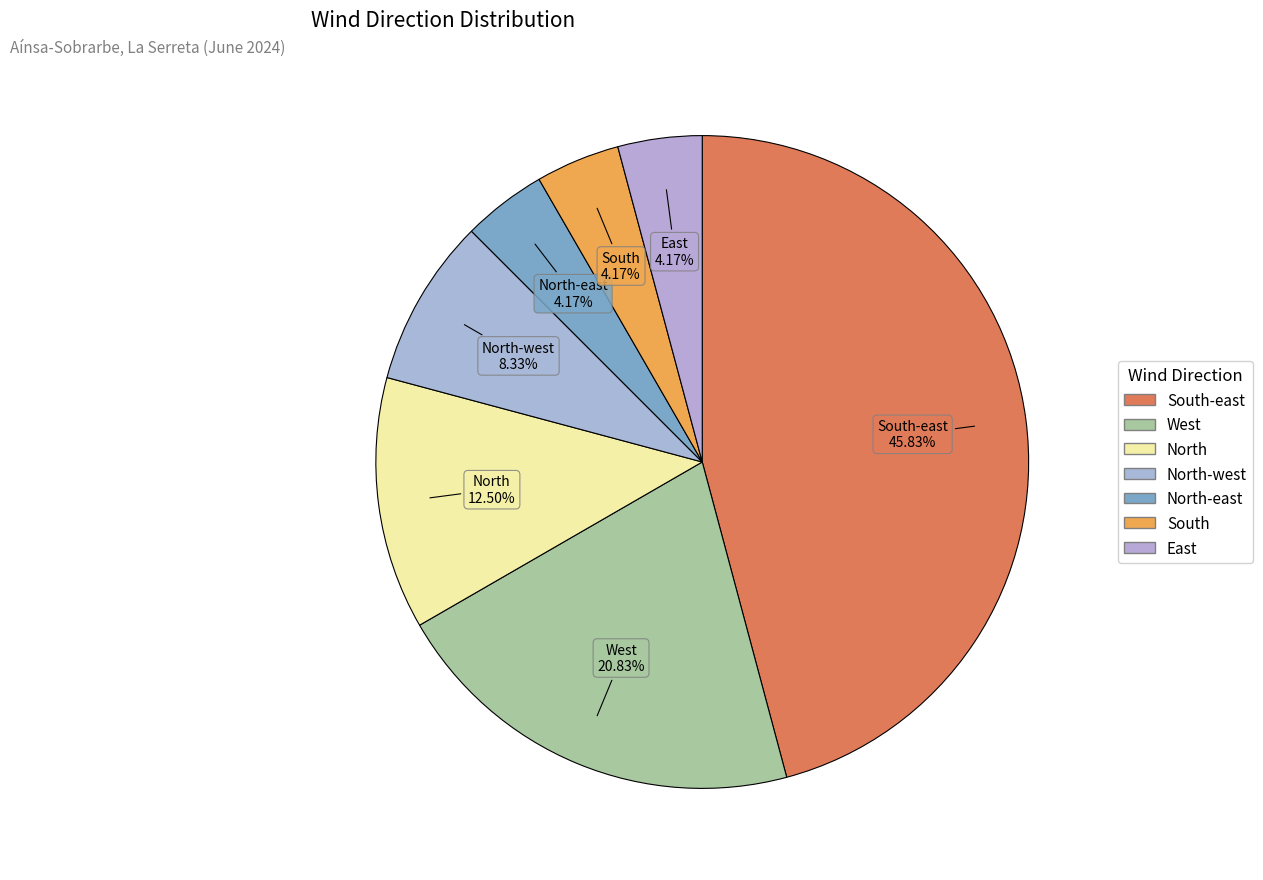

How many segments does this pie chart have?

7